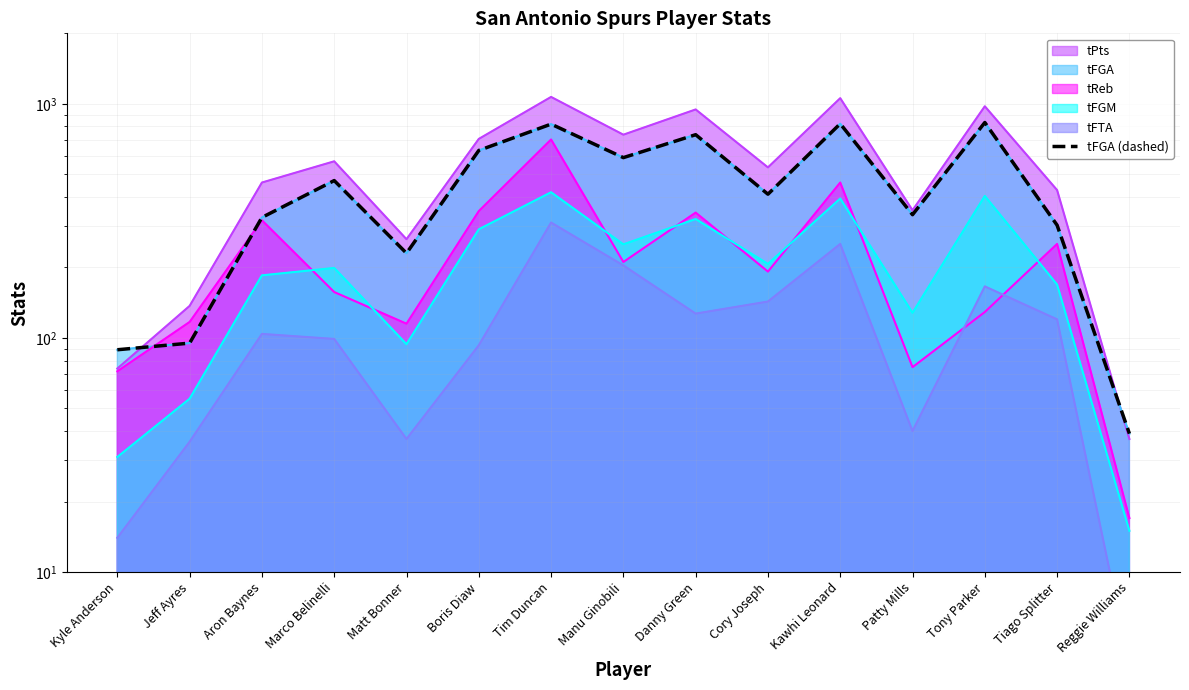

Where is the data nearest to the value 435?

Cory Joseph